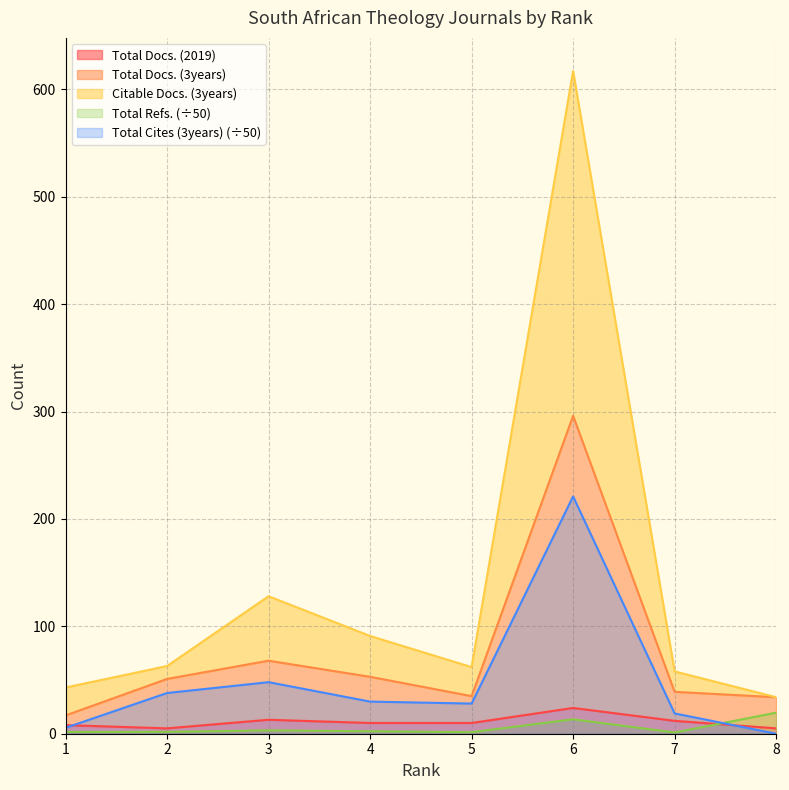

What is the maximum value for Total Cites (3years)?

221.0